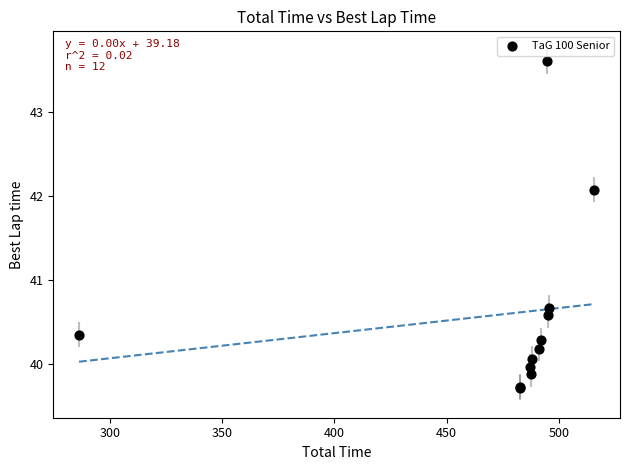

What Y value in the scatter plot is closest to 41?

40.7